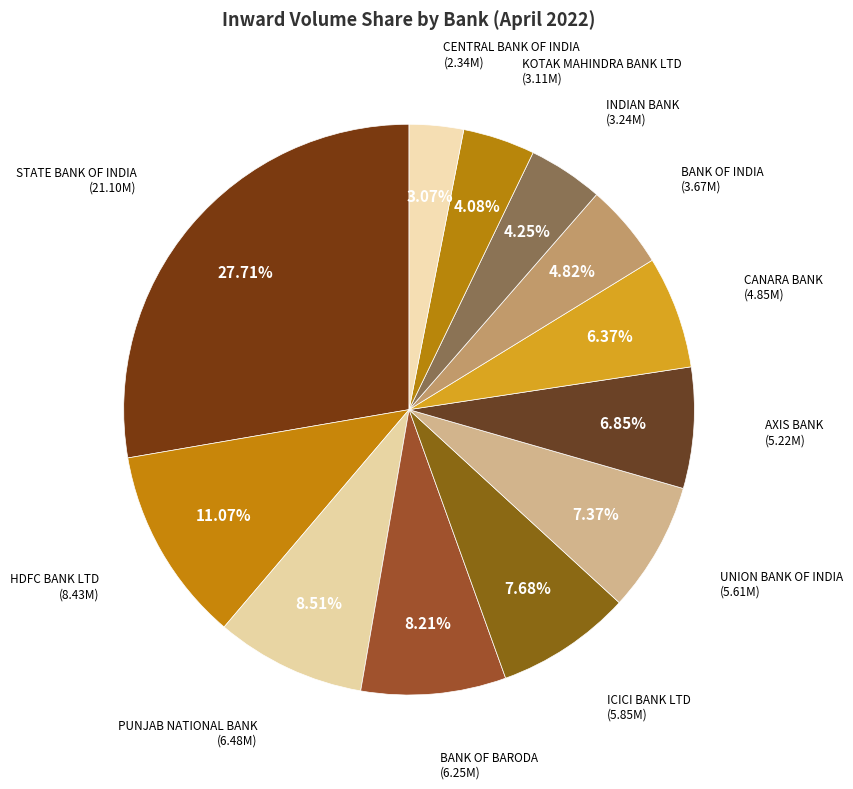

Count the number of slices in the pie.

12